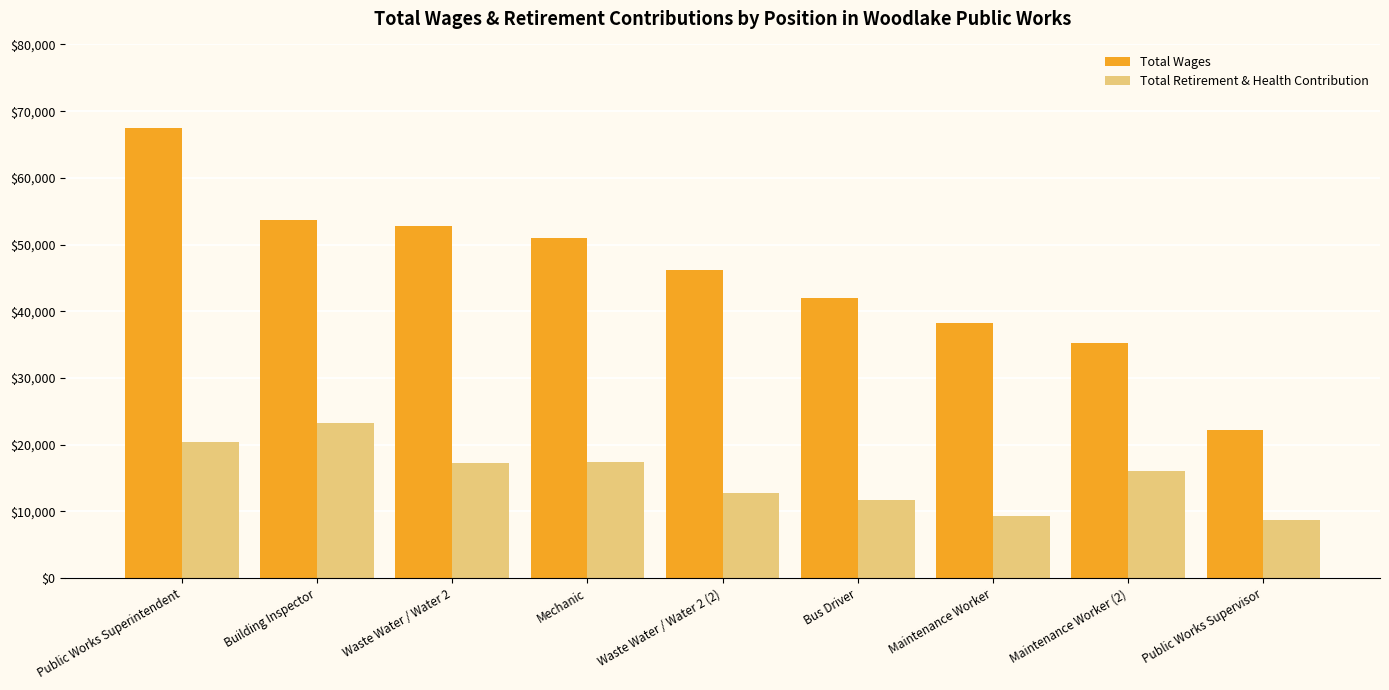

What is the maximum value shown in the chart?

67446